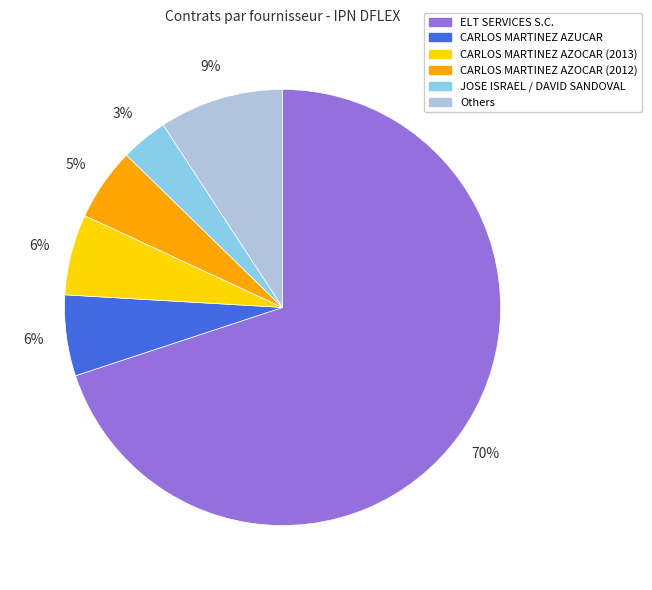

What is the smallest slice in the pie chart?

JOSE ISRAEL / DAVID SANDOVAL